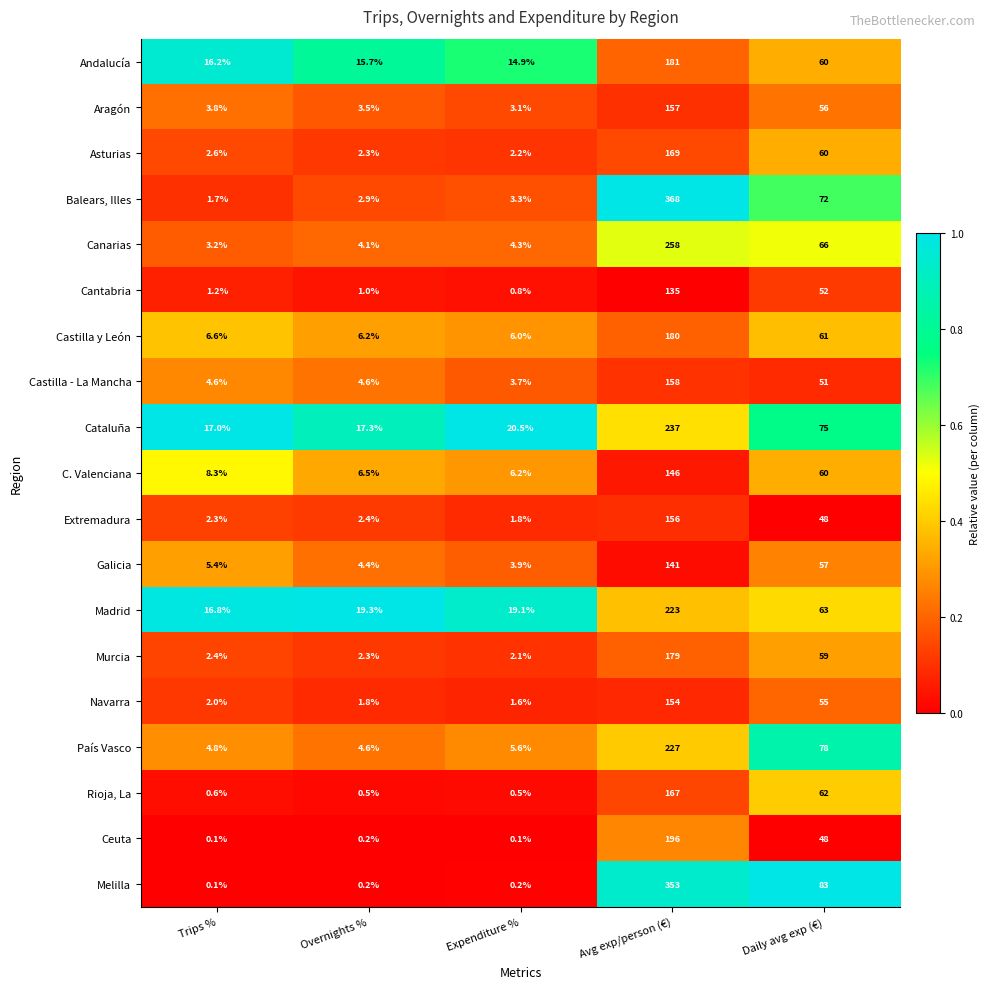

Rank the series by their maximum value, from highest to lowest.

Balears, Illes, Melilla, Canarias, Cataluña, País Vasco, Madrid, Ceuta, Andalucía, Castilla y León, Murcia, Asturias, Rioja, La, Castilla - La Mancha, Aragón, Extremadura, Navarra, C. Valenciana, Galicia, Cantabria